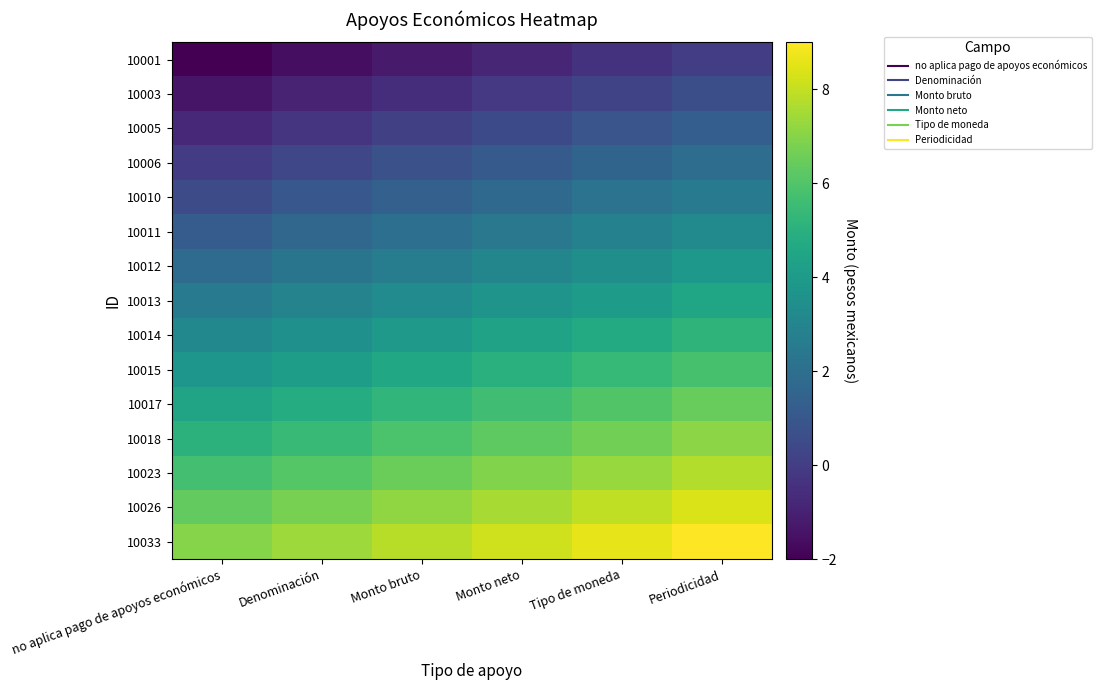

Which series has the largest total across all categories?

10033